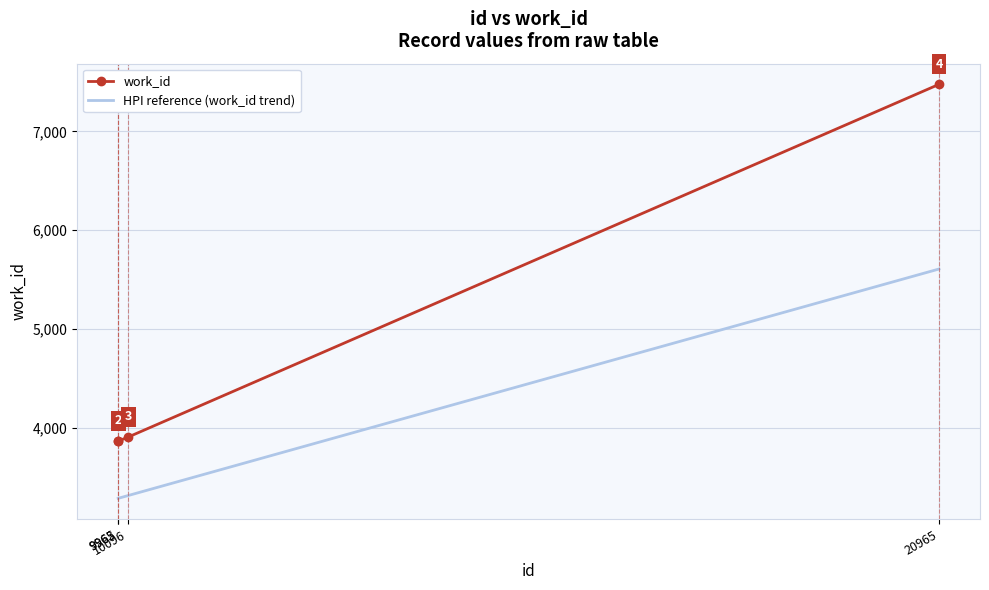

What is the spread (max minus min) of values at 9963?

579.9